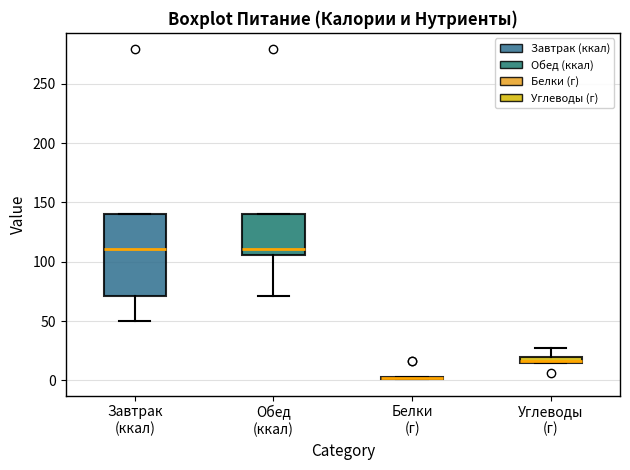

Where is the upper edge of the box for Завтрак (ккал) on the y-axis? The values are not printed on the chart, so give them approximately, as read against the axis.

140